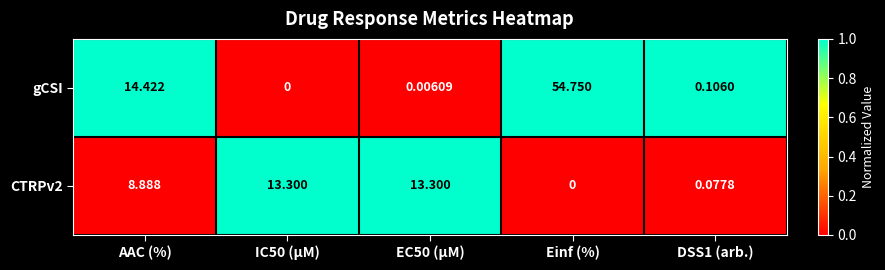

At which category is the sum across all series the highest?

Einf (%)